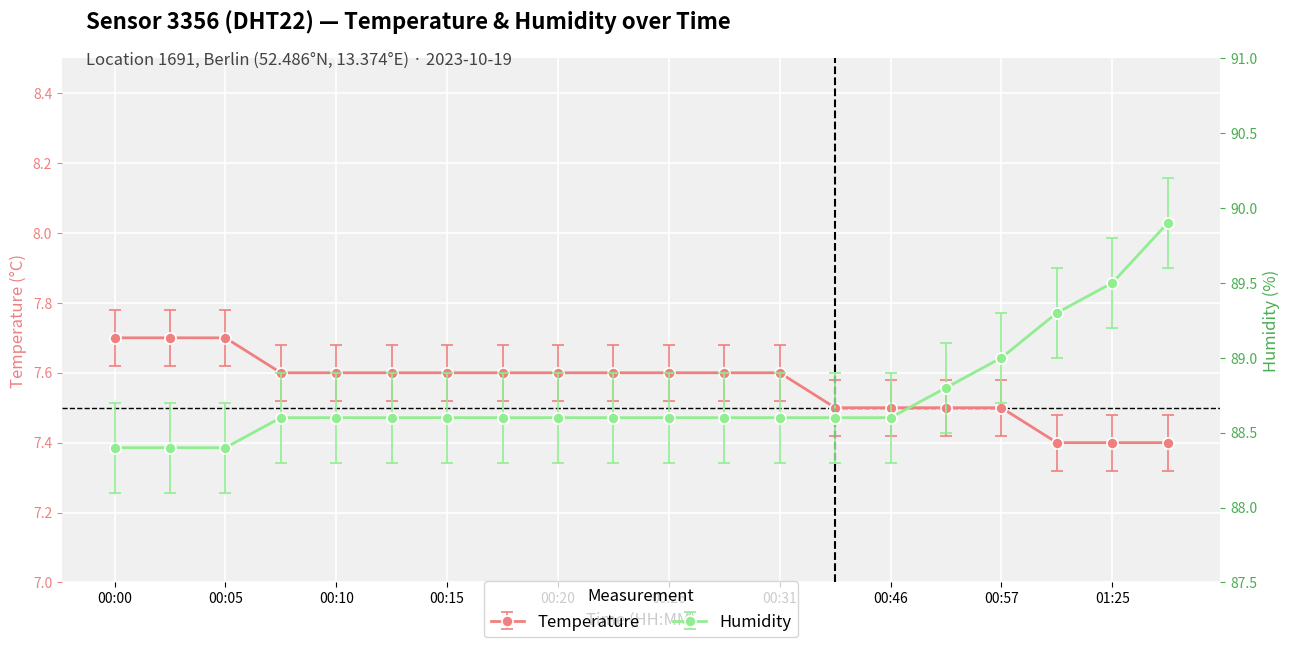

True or false: humidity has more than 1 points higher than both neighbors.

False